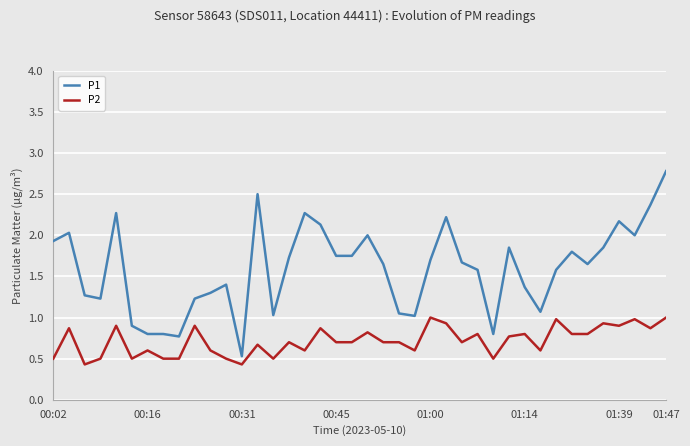

Which series has the largest range (max minus min)?

P1